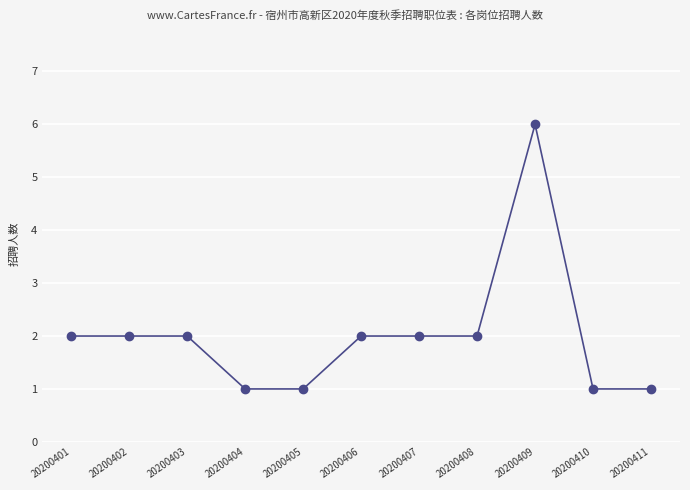

Between 20200401 and 20200405, which is larger?

20200401